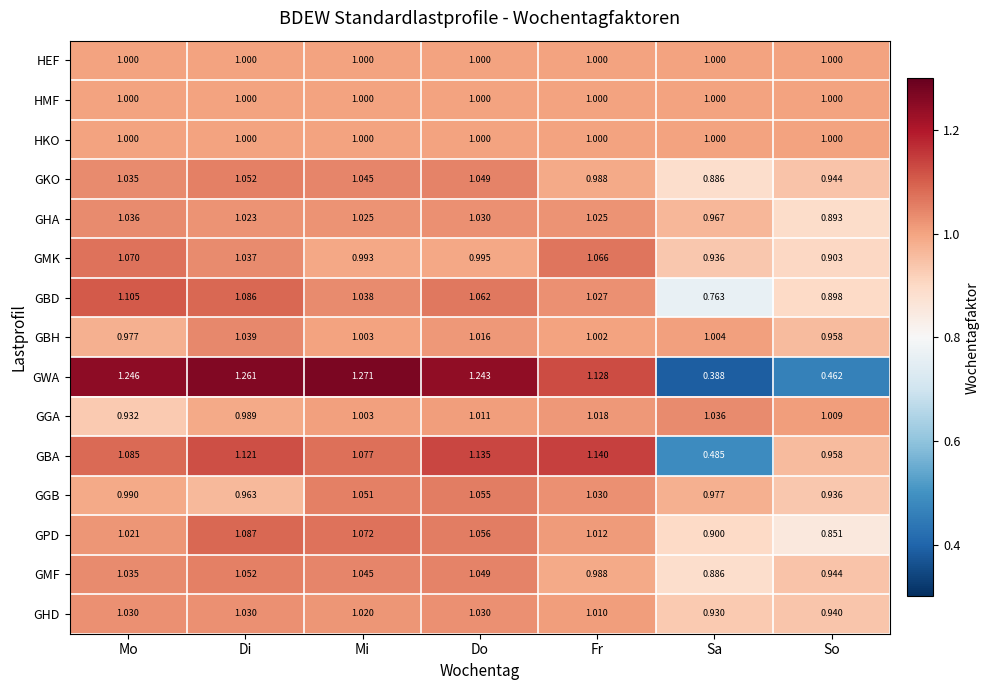

List the labels in order of GBD value, largest first.

Mo, Di, Do, Mi, Fr, So, Sa